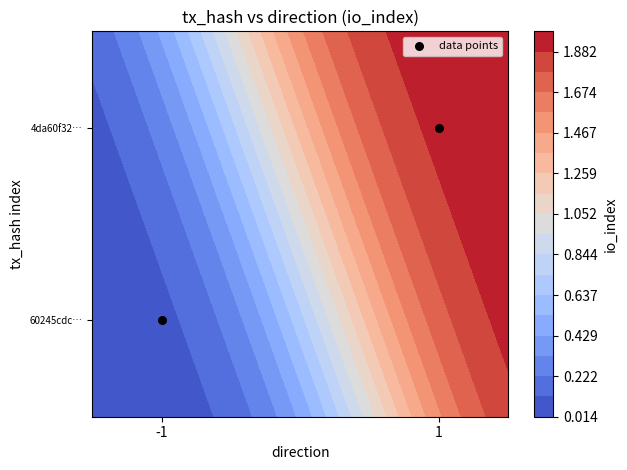

Is it true that the value at -1 is 1?

False